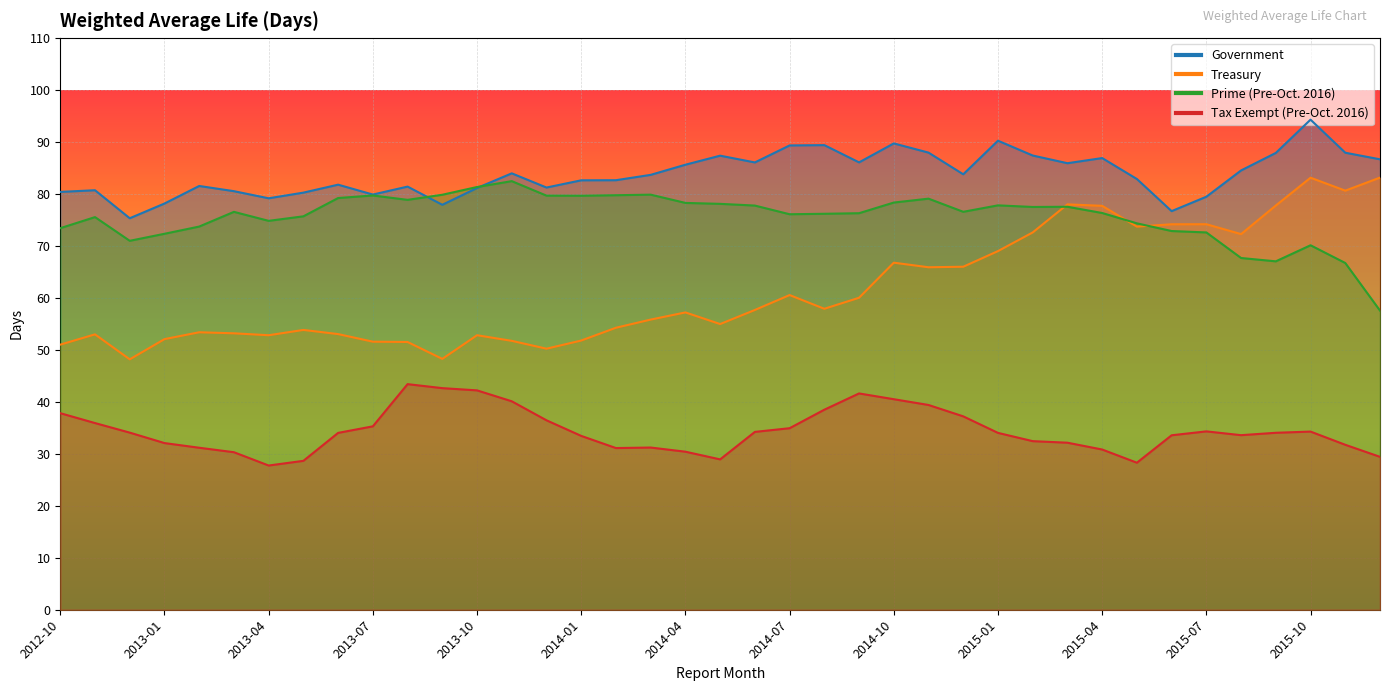

True or false: Government and Treasury cross at least once.

False